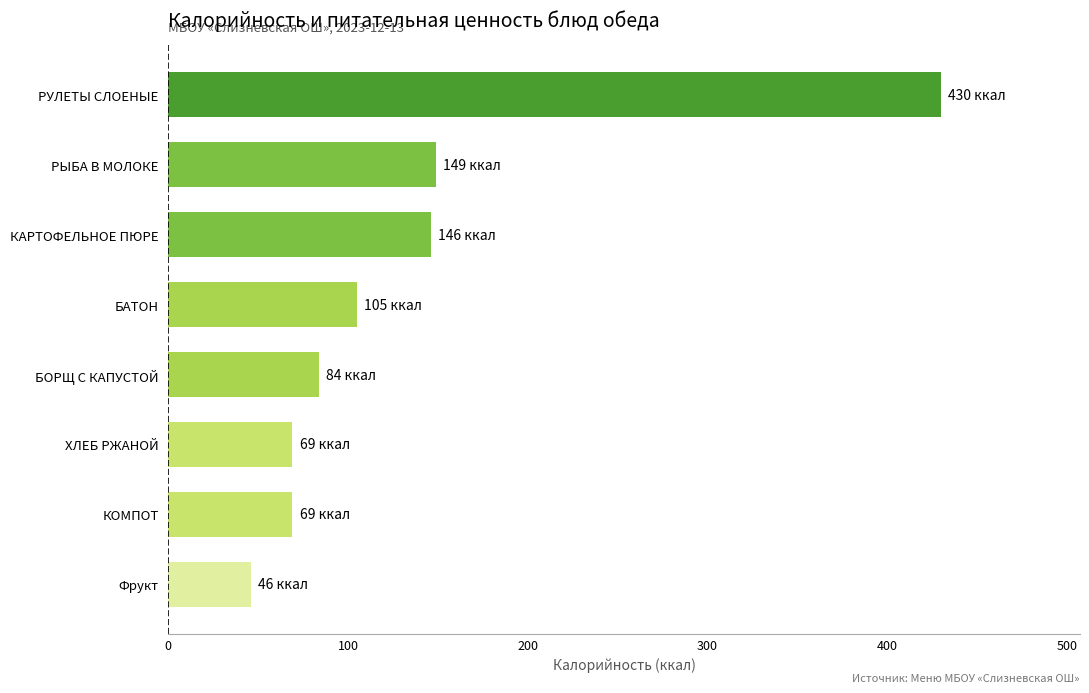

What is the sum of all values?

1098